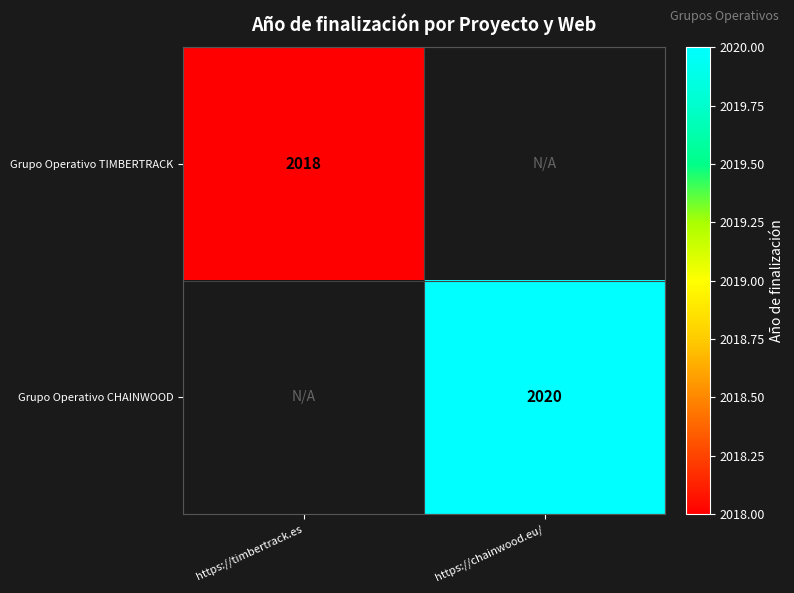

The value of Grupo Operativo CHAINWOOD at https://chainwood.eu/ is 3479. True or false?

False